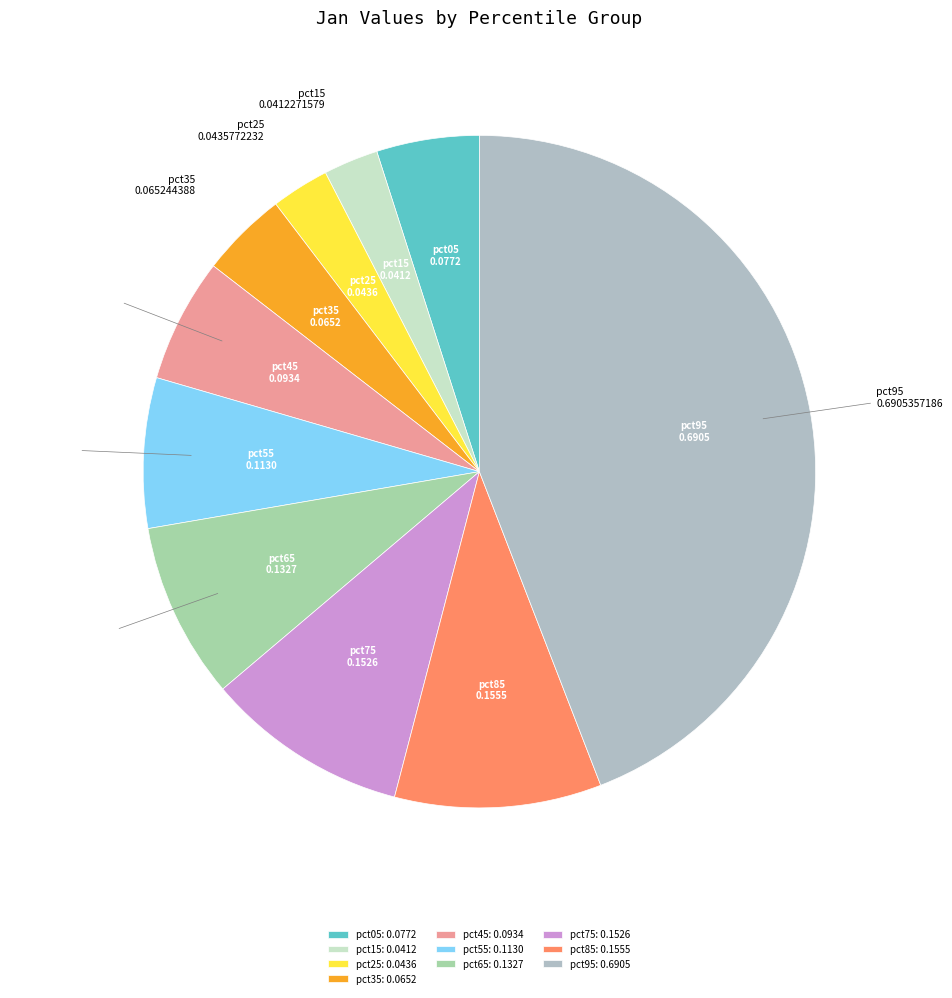

Combined, do pct15 and pct25 account for over 50%?

No